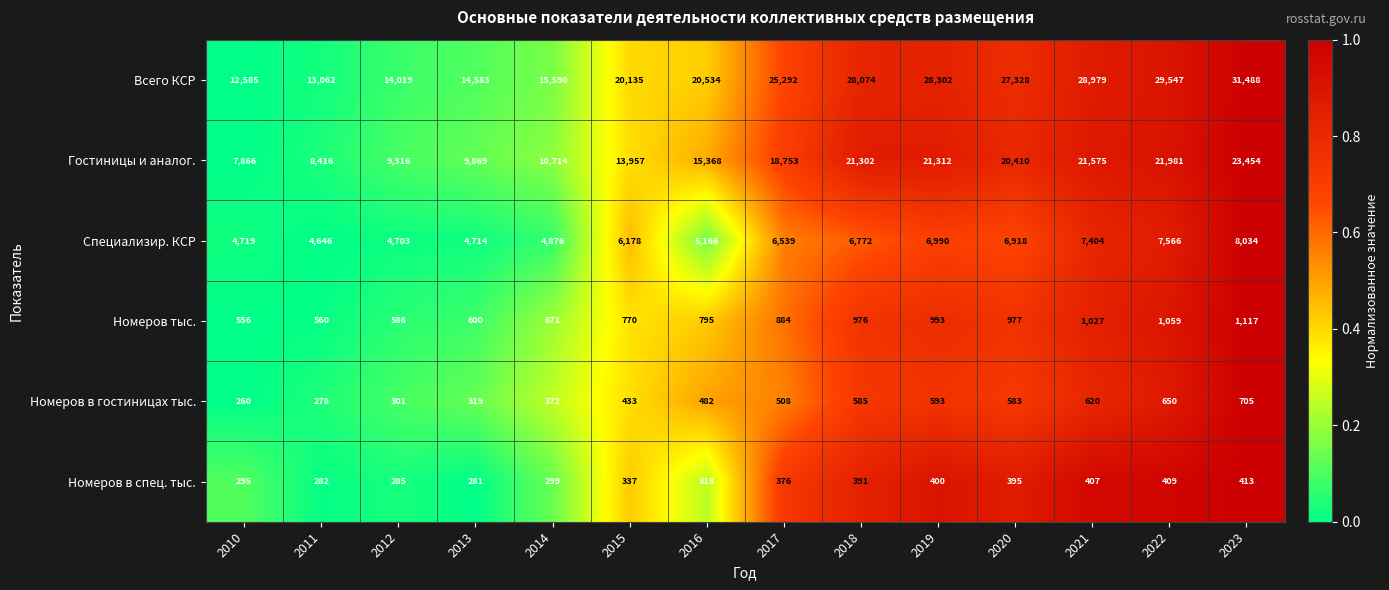

What is the average value of the Специализир. КСР series?

6088